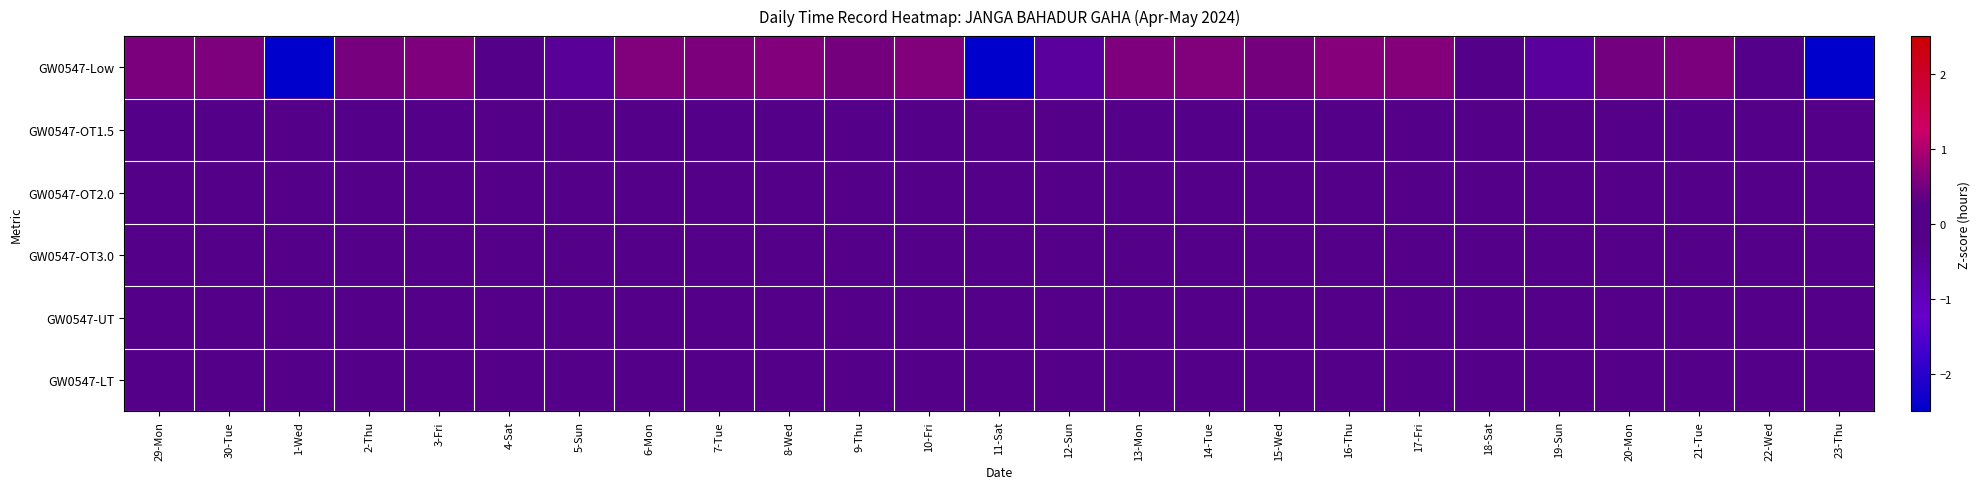

Reading left to right, what are all the values shown in this chart?

GW0547-Low: 29-Mon=0.6	30-Tue=0.6	1-Wed=-2.5	2-Thu=0.5	3-Fri=0.6	4-Sat=-0.0	5-Sun=-0.5	6-Mon=0.6	7-Tue=0.6	8-Wed=0.6	9-Thu=0.5	10-Fri=0.6	11-Sat=-2.5	12-Sun=-0.6	13-Mon=0.6	14-Tue=0.6	15-Wed=0.5	16-Thu=0.7	17-Fri=0.6	18-Sat=-0.0	19-Sun=-0.5	20-Mon=0.5	21-Tue=0.6	22-Wed=-0.3	23-Thu=-2.5
GW0547-OT1.5: 29-Mon=0.0	30-Tue=0.0	1-Wed=0.0	2-Thu=0.0	3-Fri=0.0	4-Sat=0.0	5-Sun=0.0	6-Mon=0.0	7-Tue=0.0	8-Wed=0.0	9-Thu=0.0	10-Fri=0.0	11-Sat=0.0	12-Sun=0.0	13-Mon=0.0	14-Tue=0.0	15-Wed=0.0	16-Thu=0.0	17-Fri=0.0	18-Sat=0.0	19-Sun=0.0	20-Mon=0.0	21-Tue=0.0	22-Wed=0.0	23-Thu=0.0
GW0547-OT2.0: 29-Mon=0.0	30-Tue=0.0	1-Wed=0.0	2-Thu=0.0	3-Fri=0.0	4-Sat=0.0	5-Sun=0.0	6-Mon=0.0	7-Tue=0.0	8-Wed=0.0	9-Thu=0.0	10-Fri=0.0	11-Sat=0.0	12-Sun=0.0	13-Mon=0.0	14-Tue=0.0	15-Wed=0.0	16-Thu=0.0	17-Fri=0.0	18-Sat=0.0	19-Sun=0.0	20-Mon=0.0	21-Tue=0.0	22-Wed=0.0	23-Thu=0.0
GW0547-OT3.0: 29-Mon=0.0	30-Tue=0.0	1-Wed=0.0	2-Thu=0.0	3-Fri=0.0	4-Sat=0.0	5-Sun=0.0	6-Mon=0.0	7-Tue=0.0	8-Wed=0.0	9-Thu=0.0	10-Fri=0.0	11-Sat=0.0	12-Sun=0.0	13-Mon=0.0	14-Tue=0.0	15-Wed=0.0	16-Thu=0.0	17-Fri=0.0	18-Sat=0.0	19-Sun=0.0	20-Mon=0.0	21-Tue=0.0	22-Wed=0.0	23-Thu=0.0
GW0547-UT: 29-Mon=0.0	30-Tue=0.0	1-Wed=0.0	2-Thu=0.0	3-Fri=0.0	4-Sat=0.0	5-Sun=0.0	6-Mon=0.0	7-Tue=0.0	8-Wed=0.0	9-Thu=0.0	10-Fri=0.0	11-Sat=0.0	12-Sun=0.0	13-Mon=0.0	14-Tue=0.0	15-Wed=0.0	16-Thu=0.0	17-Fri=0.0	18-Sat=0.0	19-Sun=0.0	20-Mon=0.0	21-Tue=0.0	22-Wed=0.0	23-Thu=0.0
GW0547-LT: 29-Mon=0.0	30-Tue=0.0	1-Wed=0.0	2-Thu=0.0	3-Fri=0.0	4-Sat=0.0	5-Sun=0.0	6-Mon=0.0	7-Tue=0.0	8-Wed=0.0	9-Thu=0.0	10-Fri=0.0	11-Sat=0.0	12-Sun=0.0	13-Mon=0.0	14-Tue=0.0	15-Wed=0.0	16-Thu=0.0	17-Fri=0.0	18-Sat=0.0	19-Sun=0.0	20-Mon=0.0	21-Tue=0.0	22-Wed=0.0	23-Thu=0.0